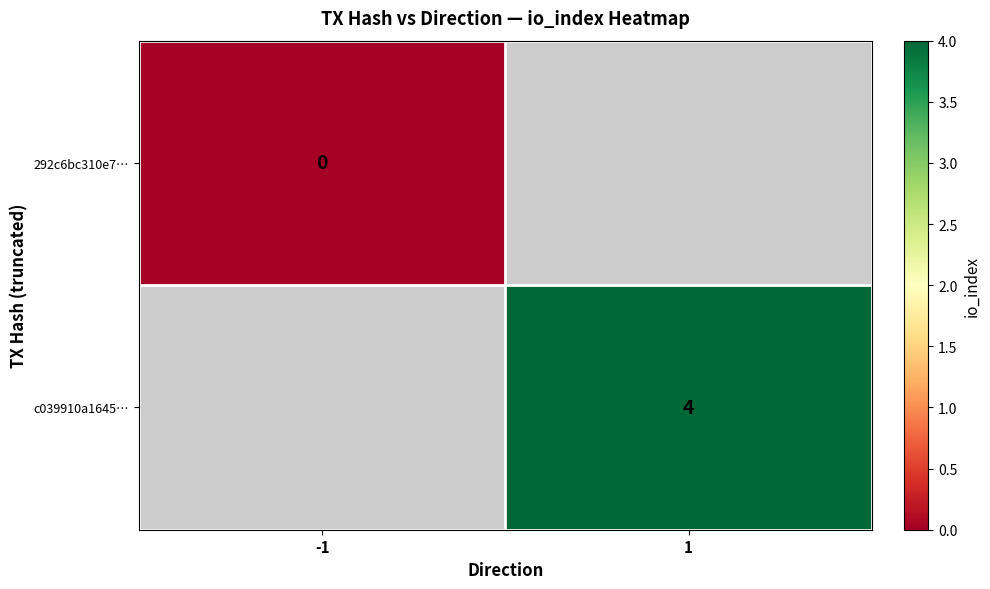

The c039910a1645… series shows 6 at 1. True or false?

False